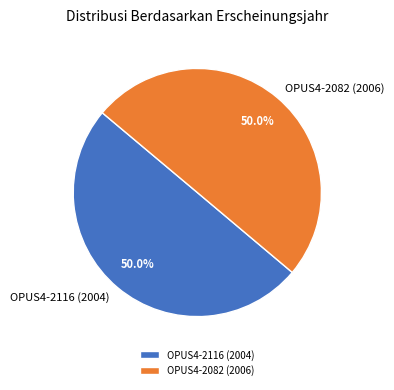

What is the ratio of the value at OPUS4-2082 (2006) to the value at OPUS4-2116 (2004)?

1.0